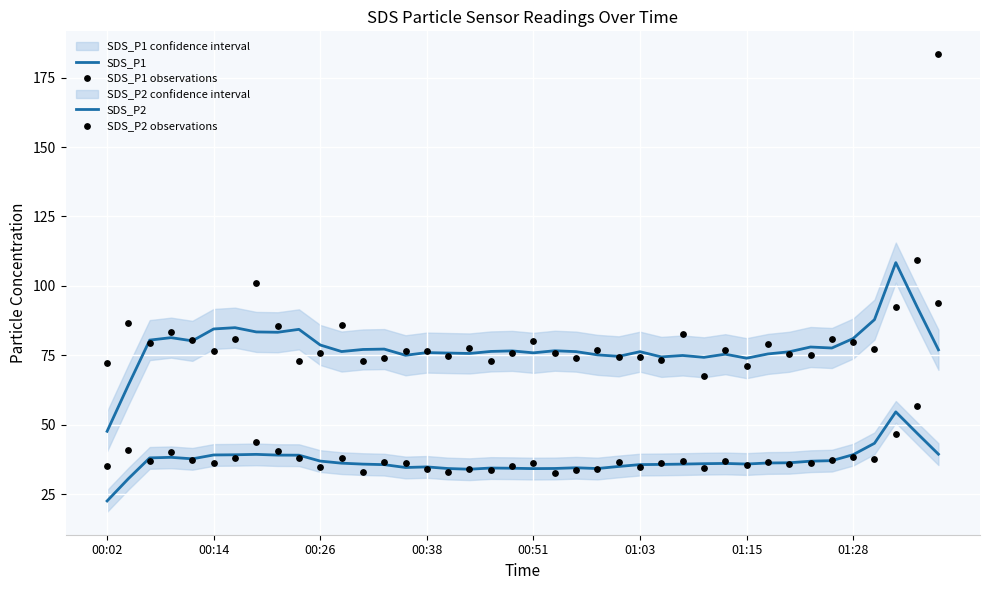

Is the value of SDS_P1 at 10 greater than the value of SDS_P2 at 16?

Yes